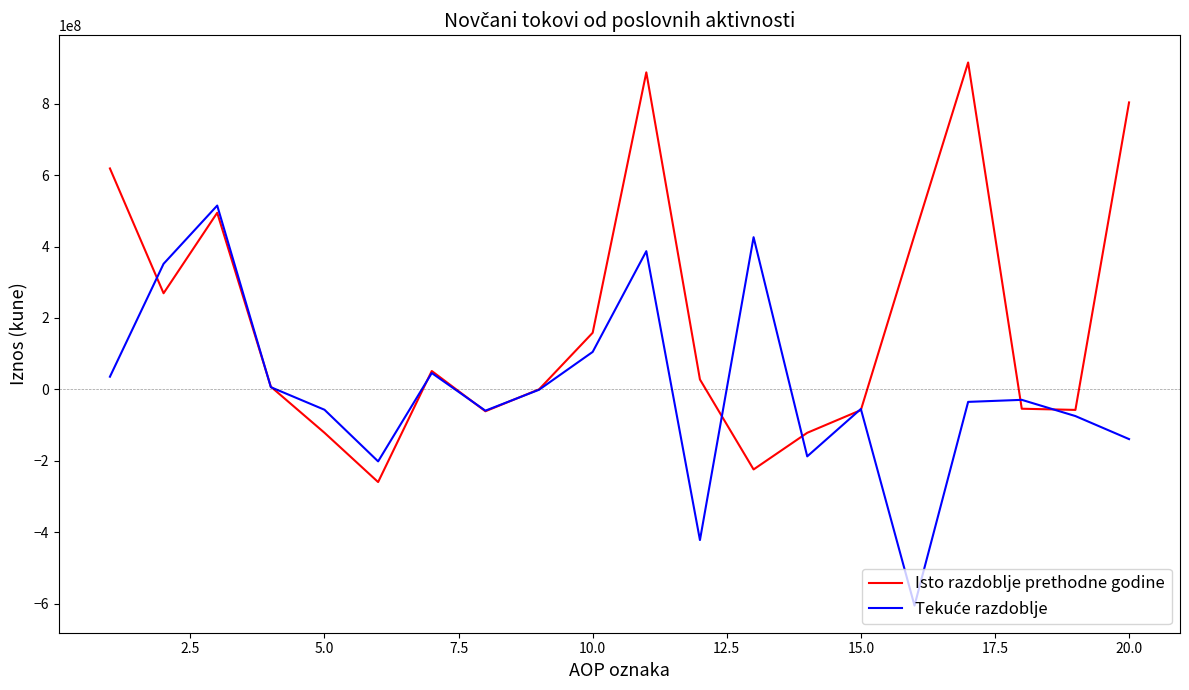

Which series has the largest total across all categories?

Isto razdoblje prethodne godine